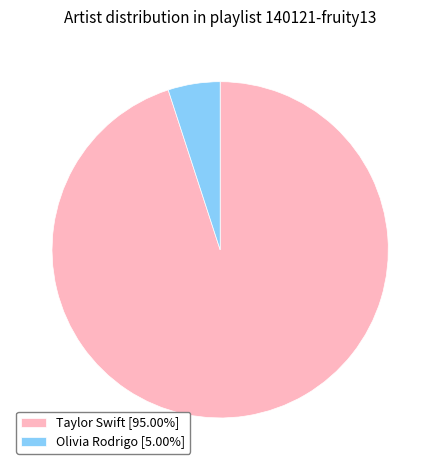

What is the ratio of the value at Taylor Swift to the value at Olivia Rodrigo?

19.0